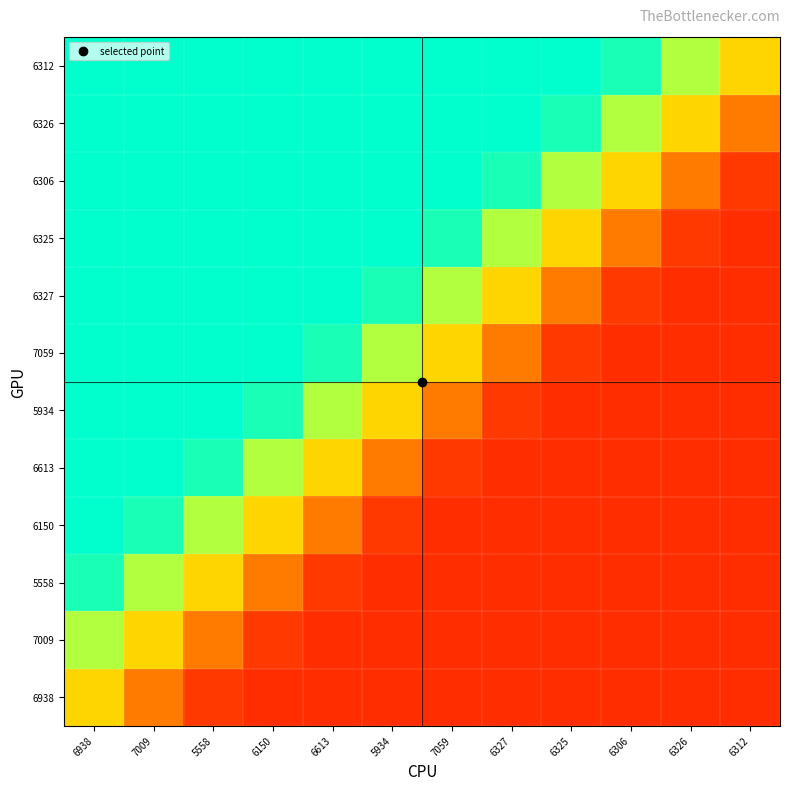

What is the minimum value shown in the chart?

0.1